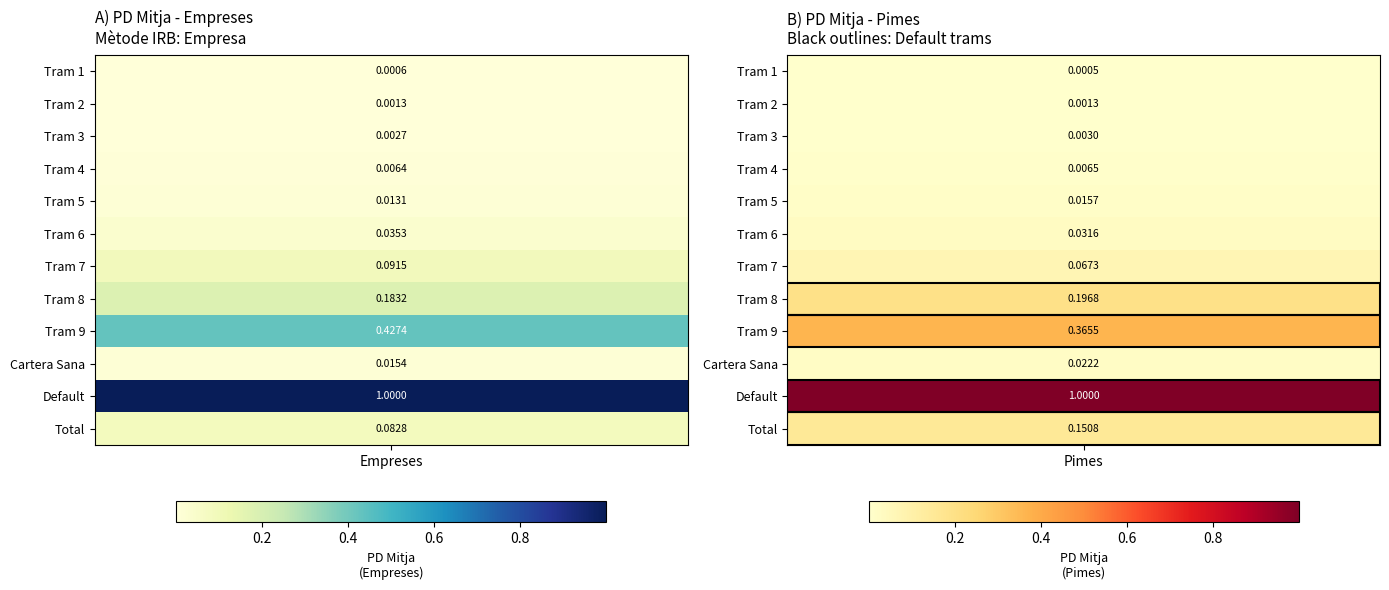

Reading left to right, transcribe all the data shown in this chart.

Empreses: Tram 1=0.0	Tram 2=0.0	Tram 3=0.0	Tram 4=0.0	Tram 5=0.0	Tram 6=0.0	Tram 7=0.1	Tram 8=0.2	Tram 9=0.4	Cartera Sana=0.0	Default=1.0	Total=0.1
Pimes: Tram 1=0.0	Tram 2=0.0	Tram 3=0.0	Tram 4=0.0	Tram 5=0.0	Tram 6=0.0	Tram 7=0.1	Tram 8=0.2	Tram 9=0.4	Cartera Sana=0.0	Default=1.0	Total=0.2